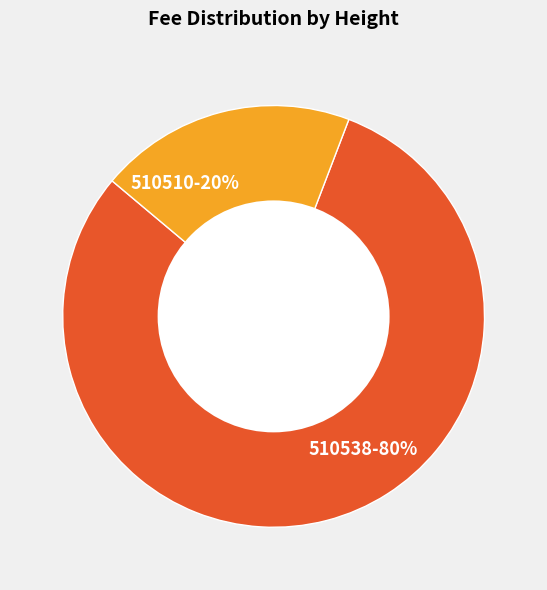

How many segments does this pie chart have?

2